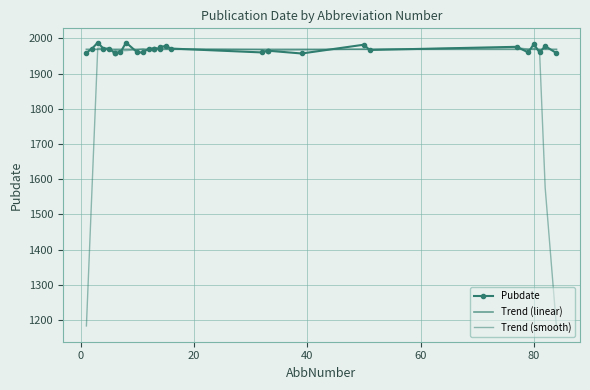

What is the difference between the maximum and second lowest values in the Pubdate series?

30.0